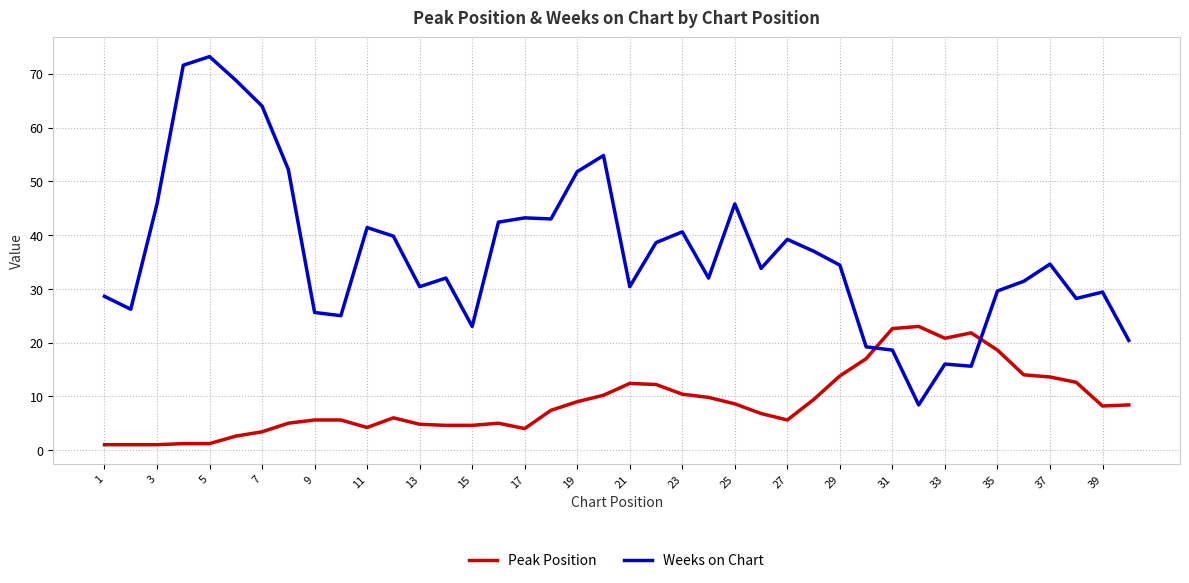

Which series has the largest total across all categories?

Weeks on Chart